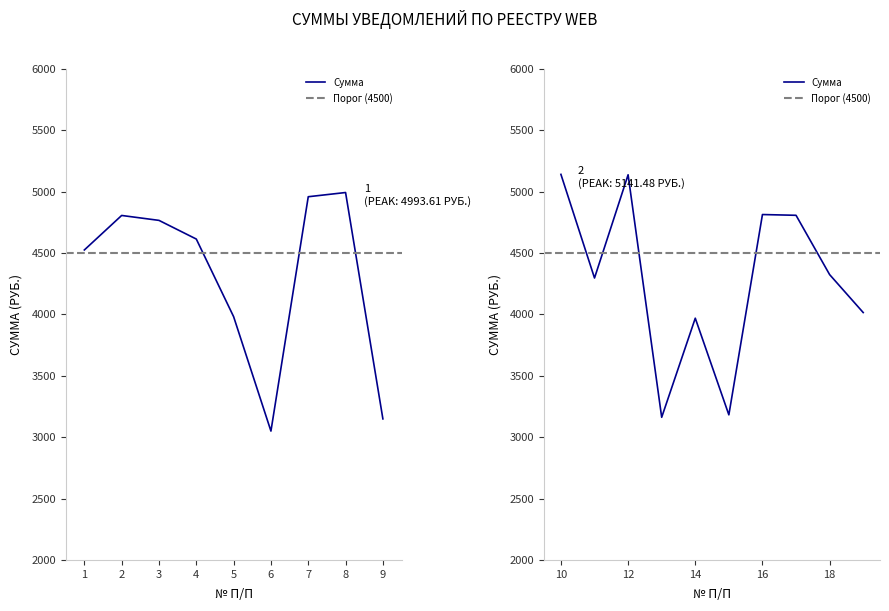

At which label is the value closest to 4095?

19